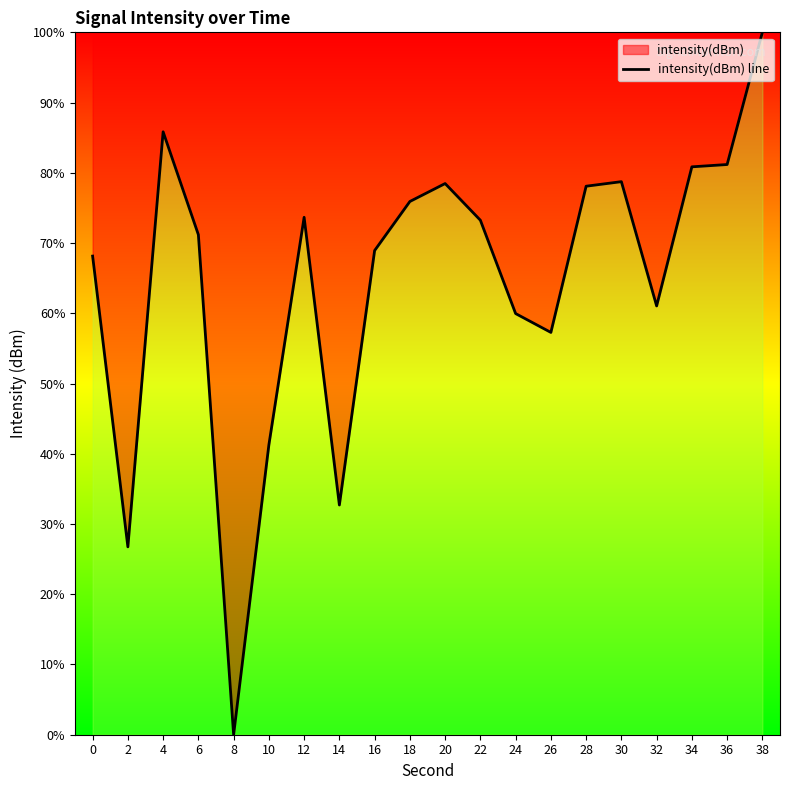

List the labels in order of value, largest first.

38, 4, 36, 34, 30, 20, 28, 18, 12, 22, 6, 16, 0, 32, 24, 26, 10, 14, 2, 8